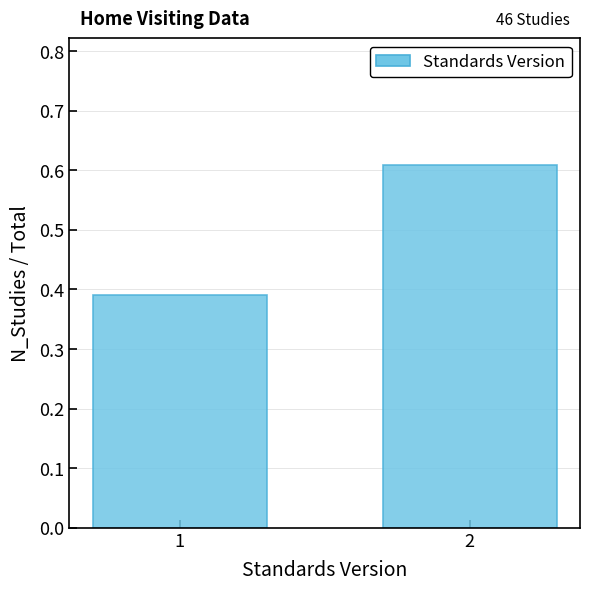

The value at 1 is 0.1. True or false?

False